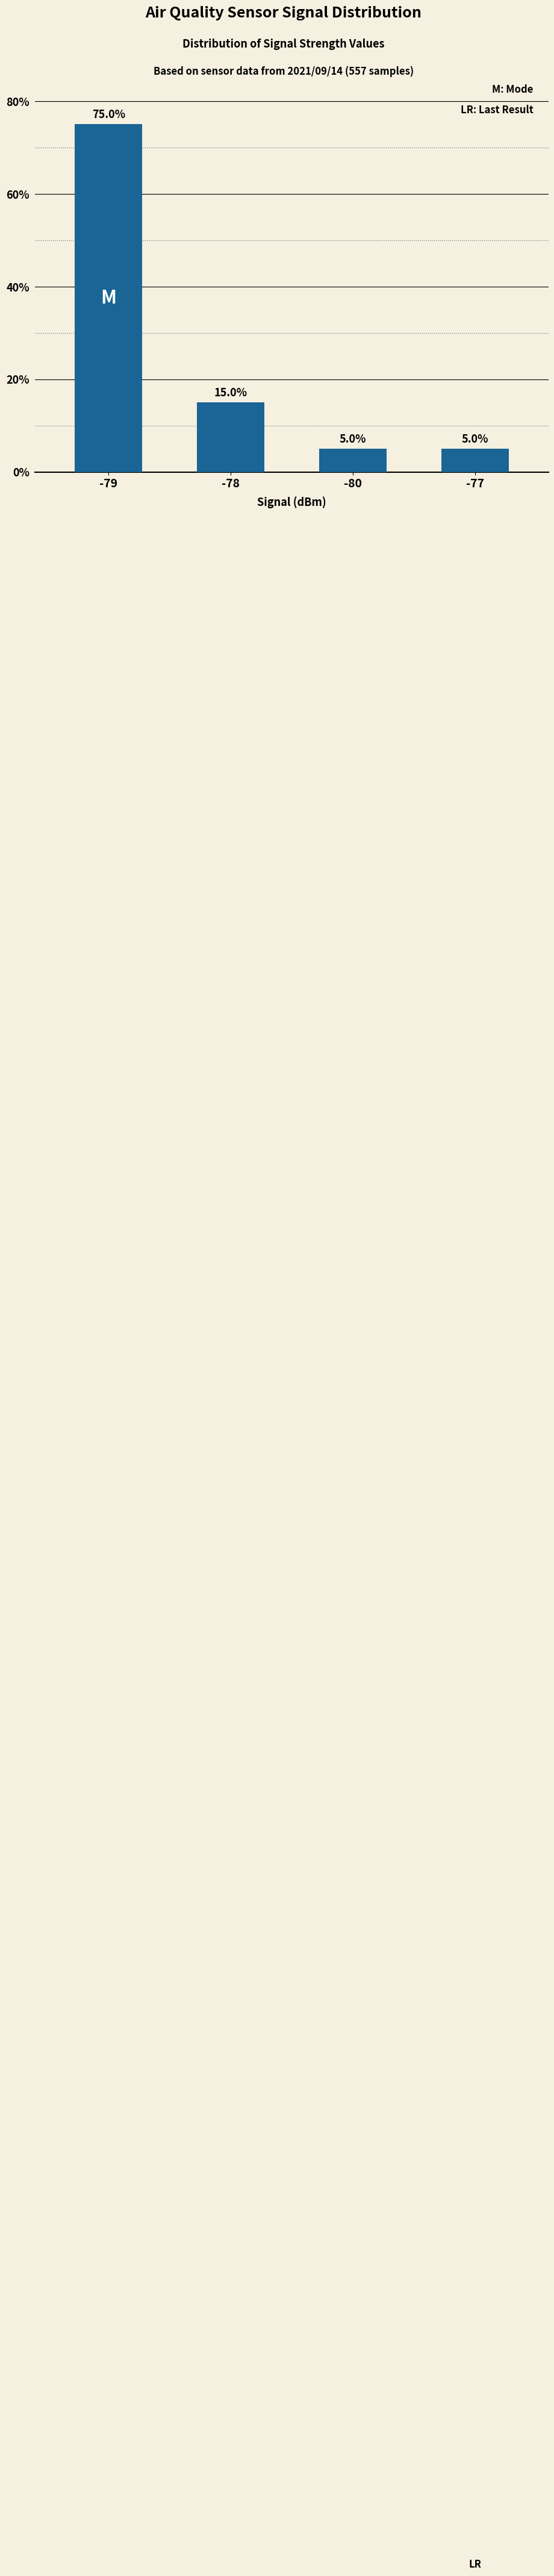

What is the sum of the values at -79 and -78?

90